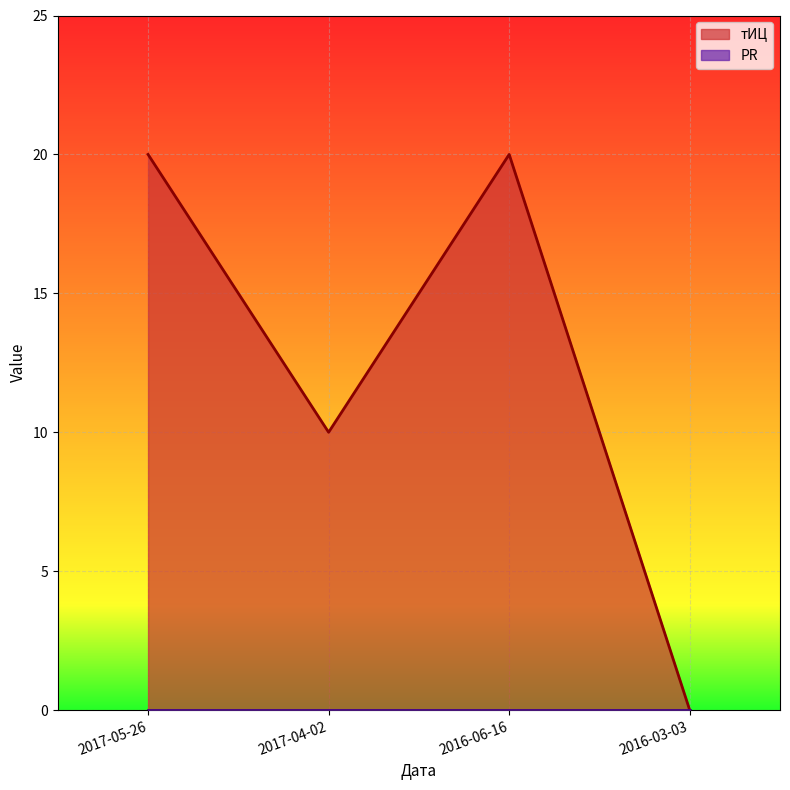

How many interior local peaks does the тИЦ series have?

1